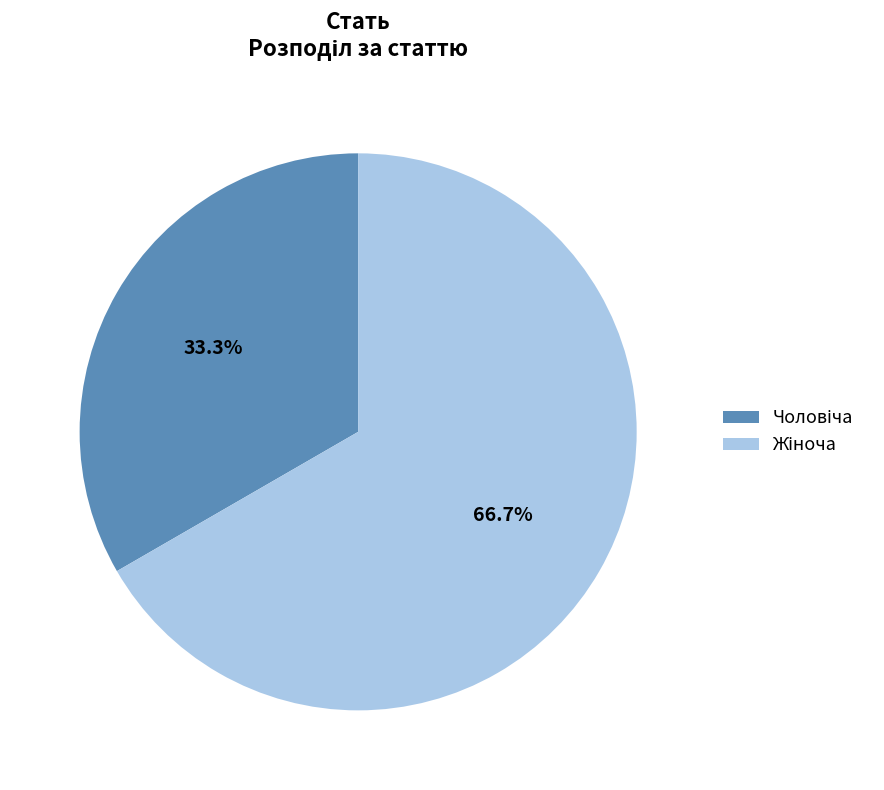

Does any single category account for the majority?

Yes